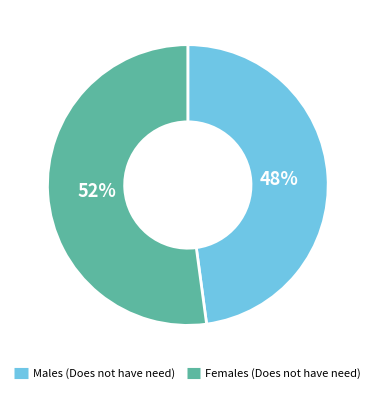

Is there a majority slice in this chart?

Yes